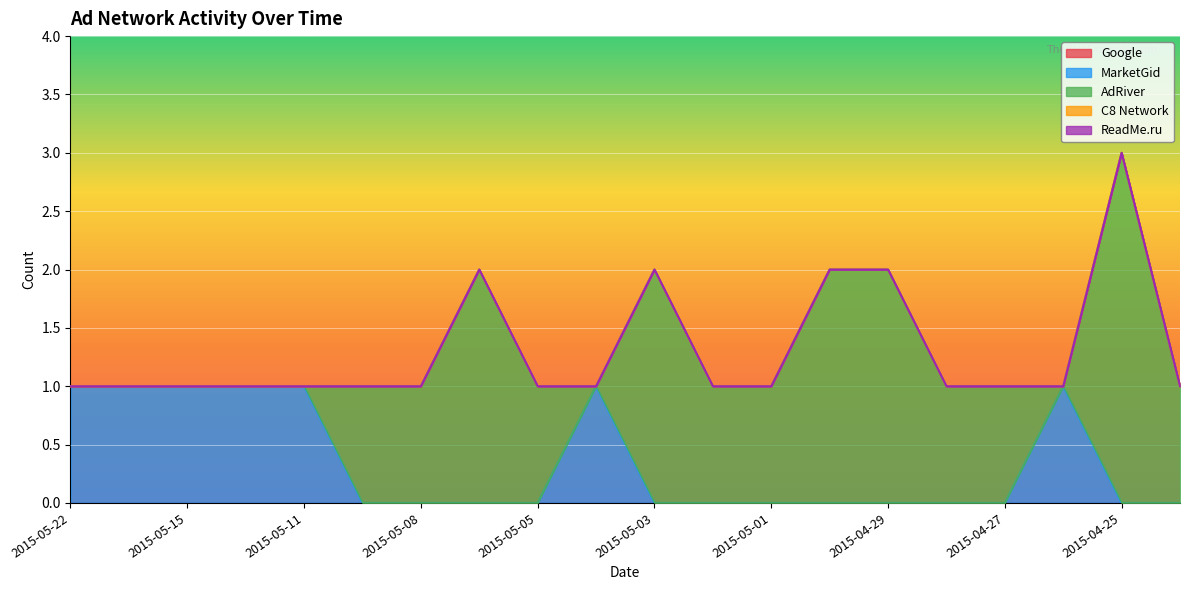

True or false: C8 Network and ReadMe.ru intersect in this chart.

False